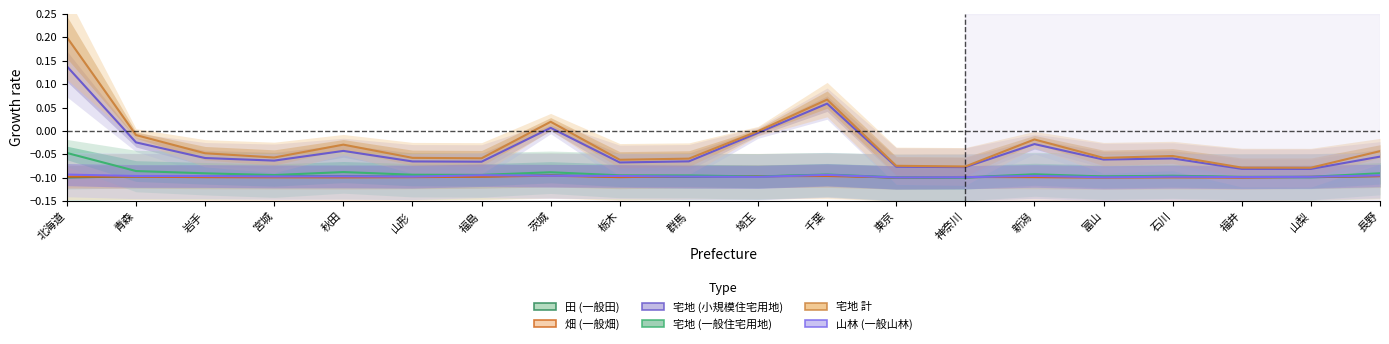

What are all the series names shown in the legend?

田 (一般田), 畑 (一般畑), 宅地 (小規模住宅用地), 宅地 (一般住宅用地), 宅地 計, 山林 (一般山林)